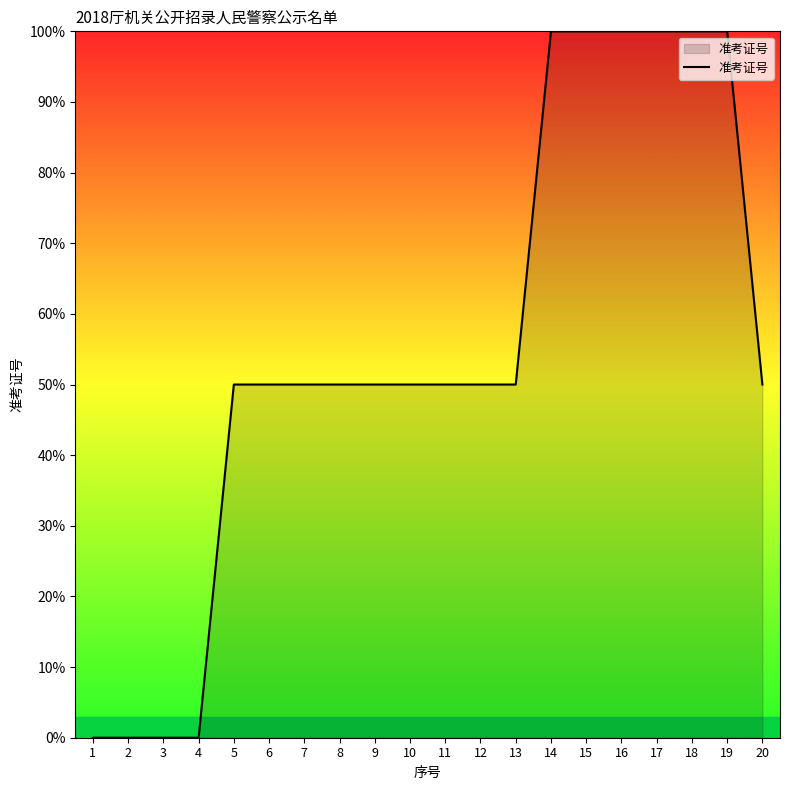

What is the sum of the values at 19 and 7?

150.0